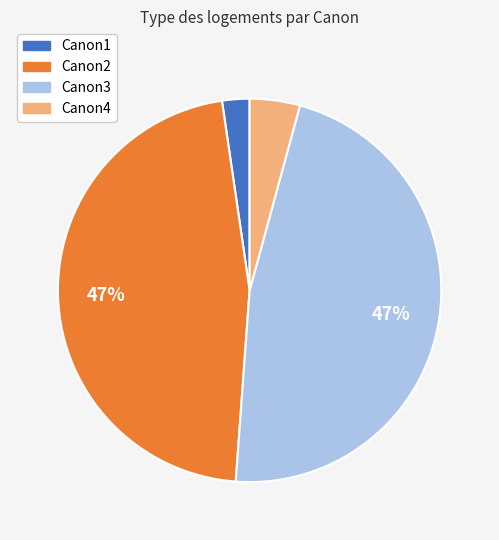

Does any single category account for the majority?

No